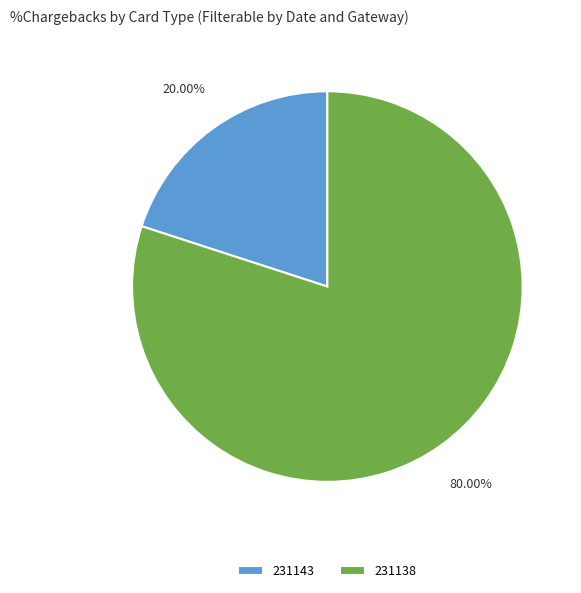

Which category accounts for the majority?

231138